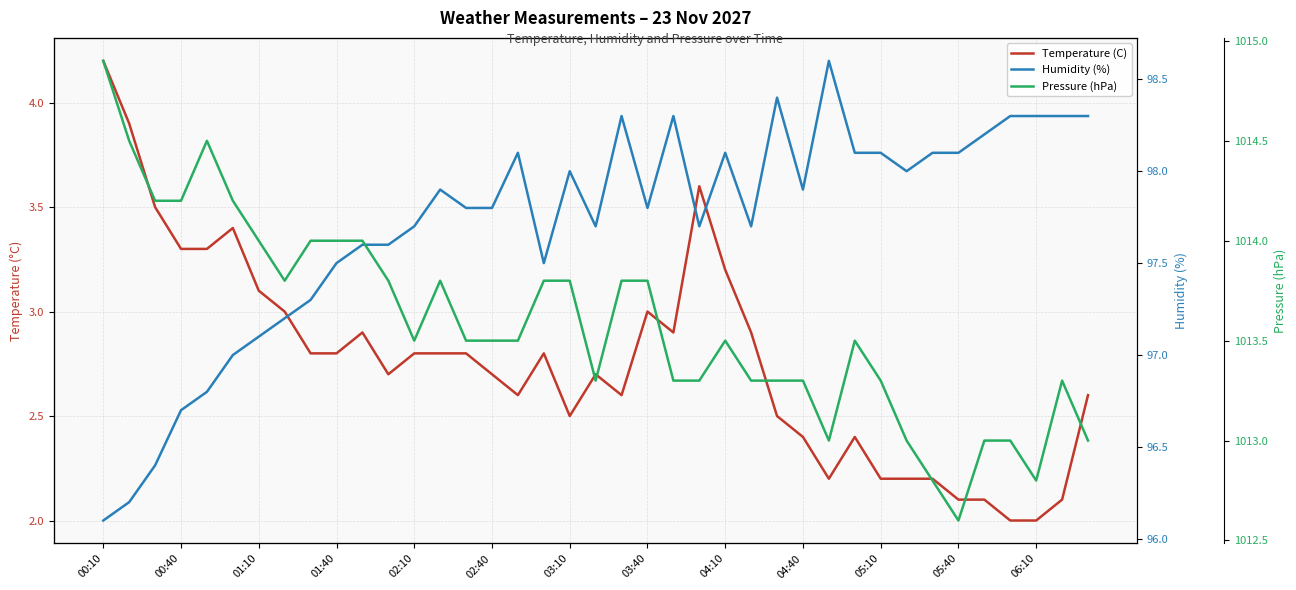

Reading left to right, extract all data points from this chart.

Temperature (C): 4.2	3.9	3.5	3.3	3.3	3.4	3.1	3.0	2.8	2.8	2.9	2.7	2.8	2.8	2.8	2.7	2.6	2.8	2.5	2.7	2.6	3.0	2.9	3.6	3.2	2.9	2.5	2.4	2.2	2.4	2.2	2.2	2.2	2.1	2.1	2.0	2.0	2.1	2.6
Humidity (%): 96.1	96.2	96.4	96.7	96.8	97.0	97.1	97.2	97.3	97.5	97.6	97.6	97.7	97.9	97.8	97.8	98.1	97.5	98.0	97.7	98.3	97.8	98.3	97.7	98.1	97.7	98.4	97.9	98.6	98.1	98.1	98.0	98.1	98.1	98.2	98.3	98.3	98.3	98.3
Pressure (hPa): 1014.9	1014.5	1014.2	1014.2	1014.5	1014.2	1014.0	1013.8	1014.0	1014.0	1014.0	1013.8	1013.5	1013.8	1013.5	1013.5	1013.5	1013.8	1013.8	1013.3	1013.8	1013.8	1013.3	1013.3	1013.5	1013.3	1013.3	1013.3	1013.0	1013.5	1013.3	1013.0	1012.8	1012.6	1013.0	1013.0	1012.8	1013.3	1013.0